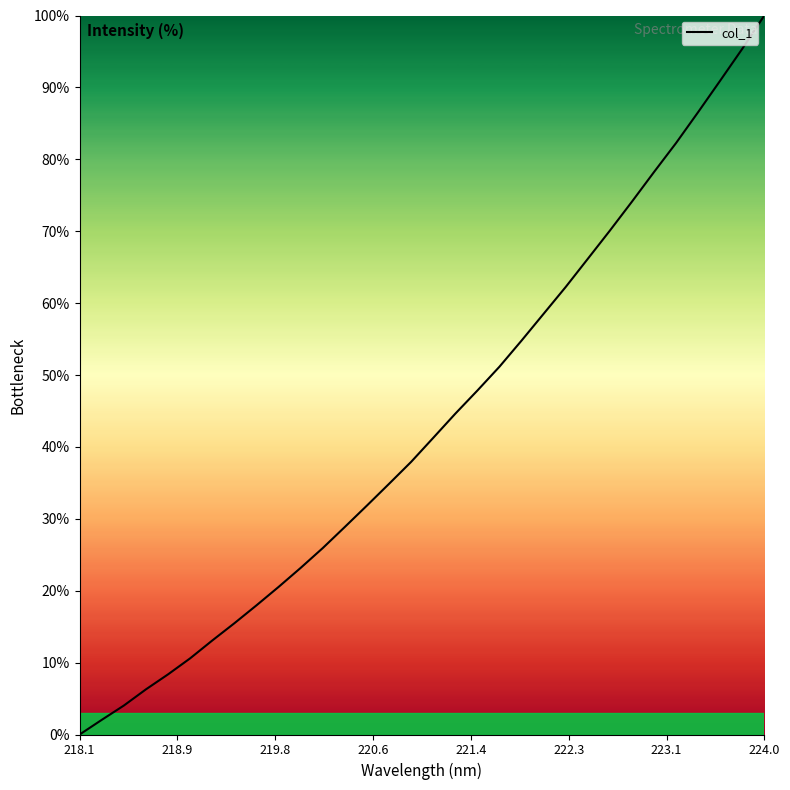

How many categories are shown in the chart?

32